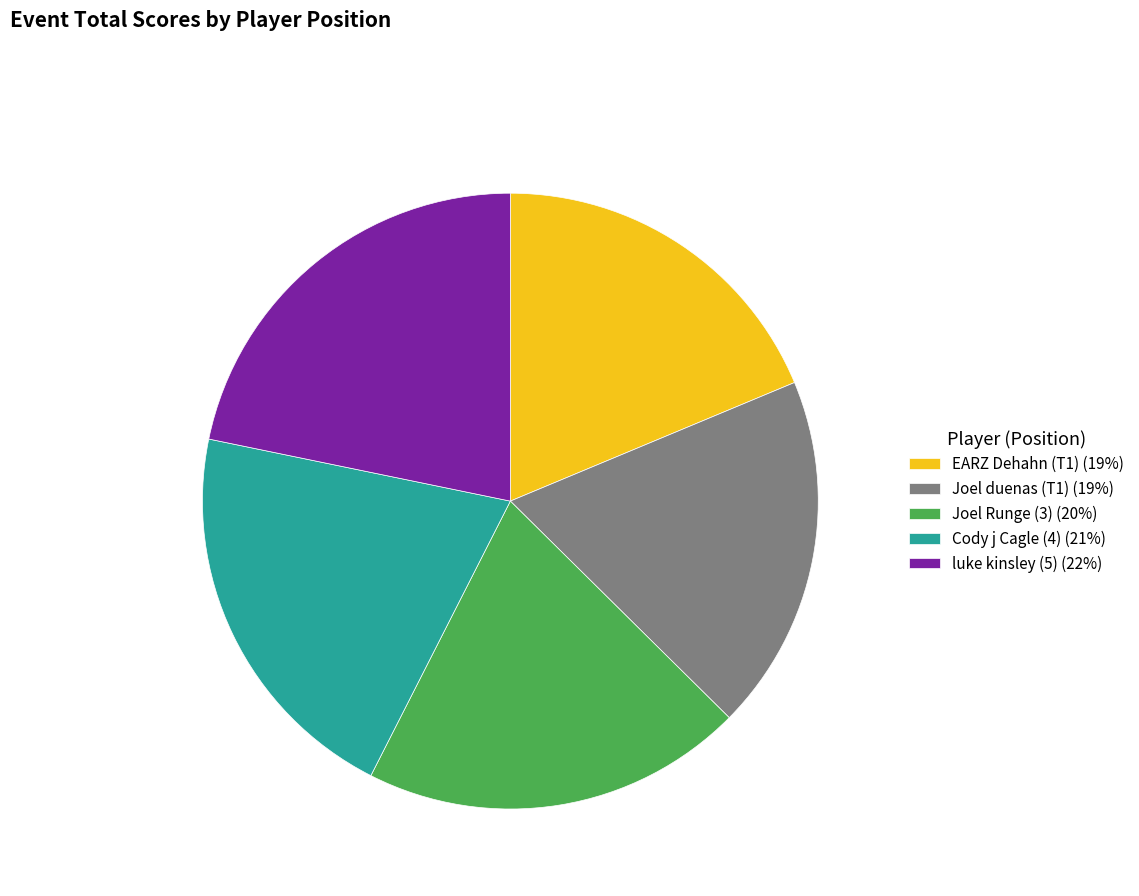

What is the ratio of the value at Joel Runge (3) (20%) to the value at Joel duenas (T1) (19%)?

1.1